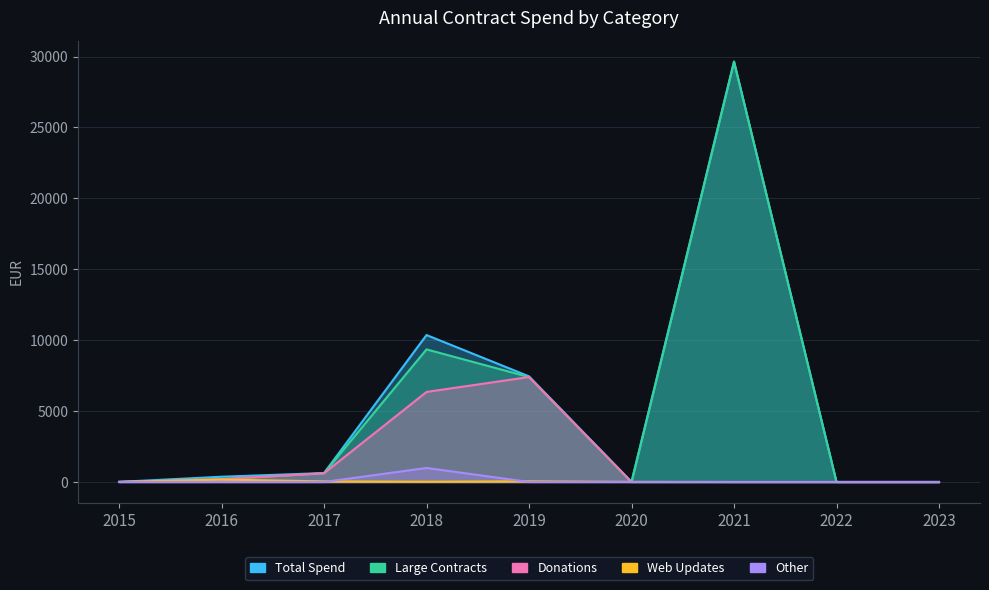

What is the value of the Total Spend point at the 2nd from the left?

371.2